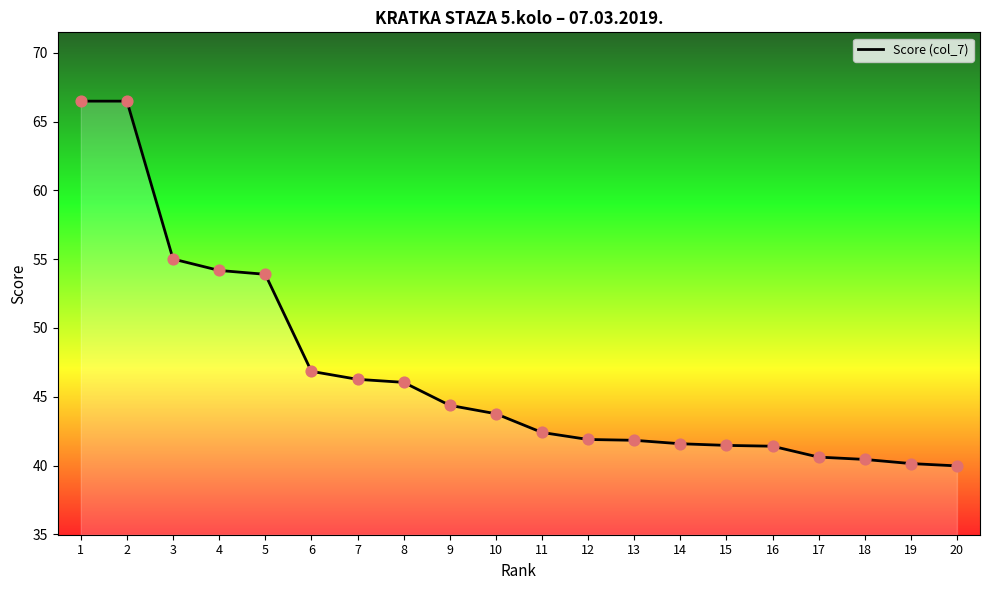

What is the change in value from 1 to 5?

-12.6